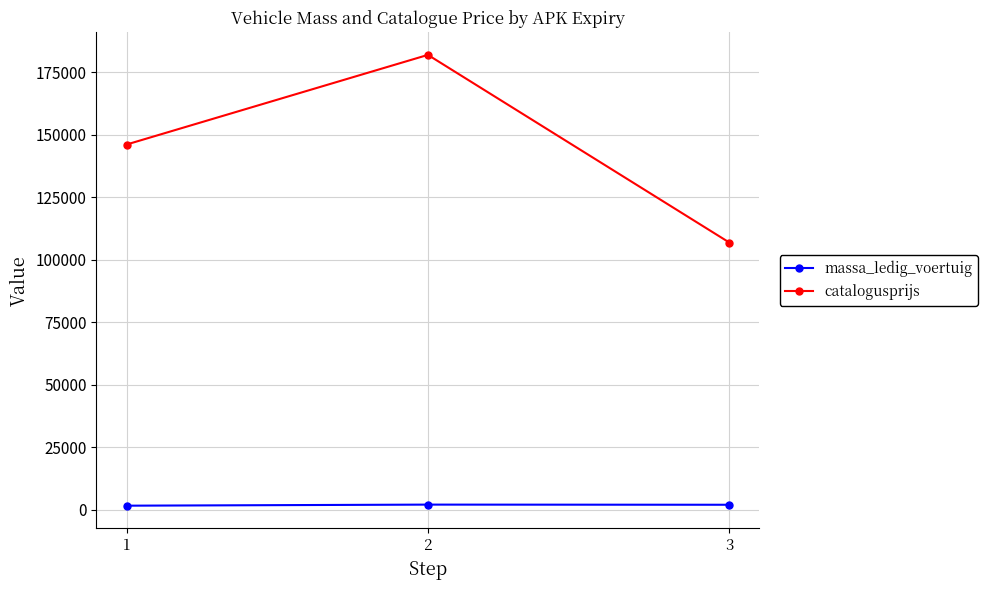

Where is catalogusprijs nearest to the value 144399?

1